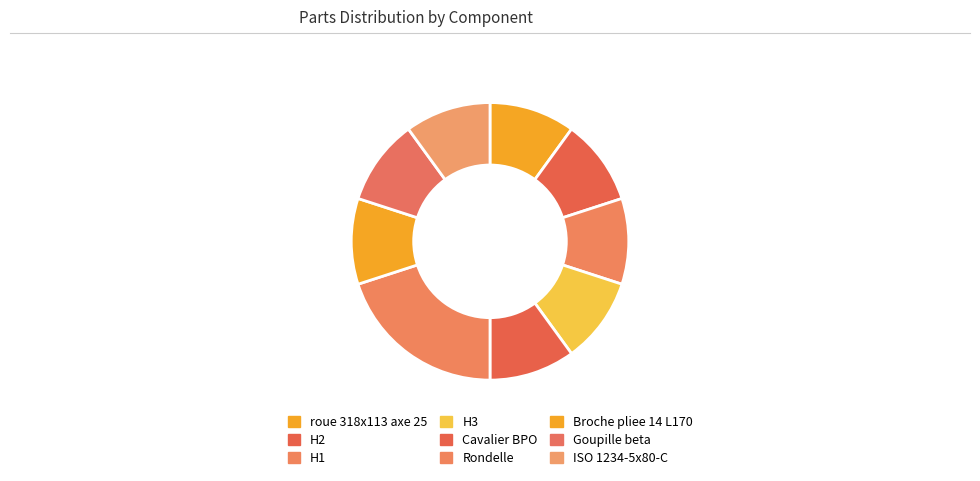

How many segments does this pie chart have?

9